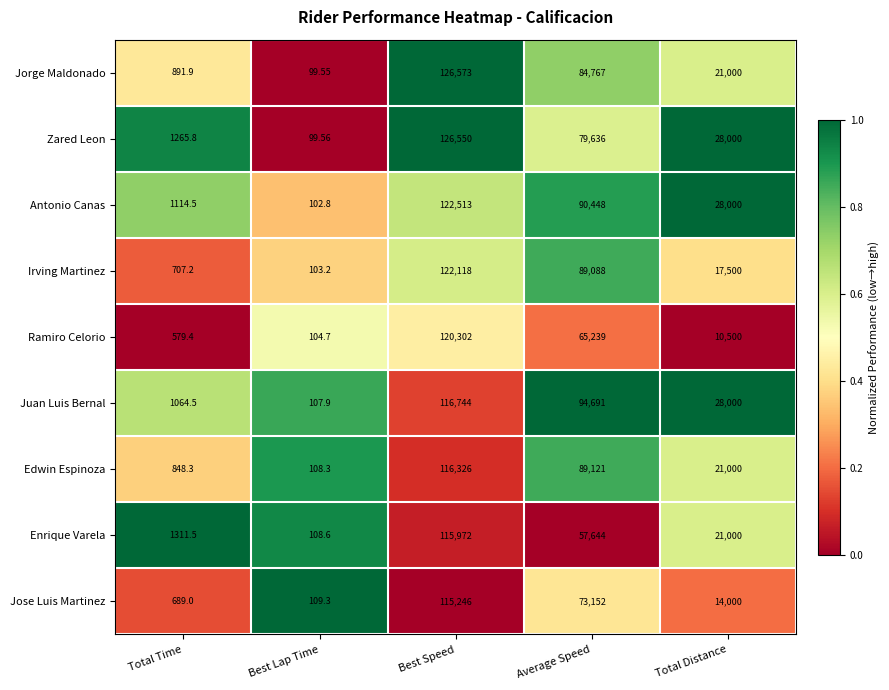

Which series has the largest range (max minus min)?

Jorge Maldonado